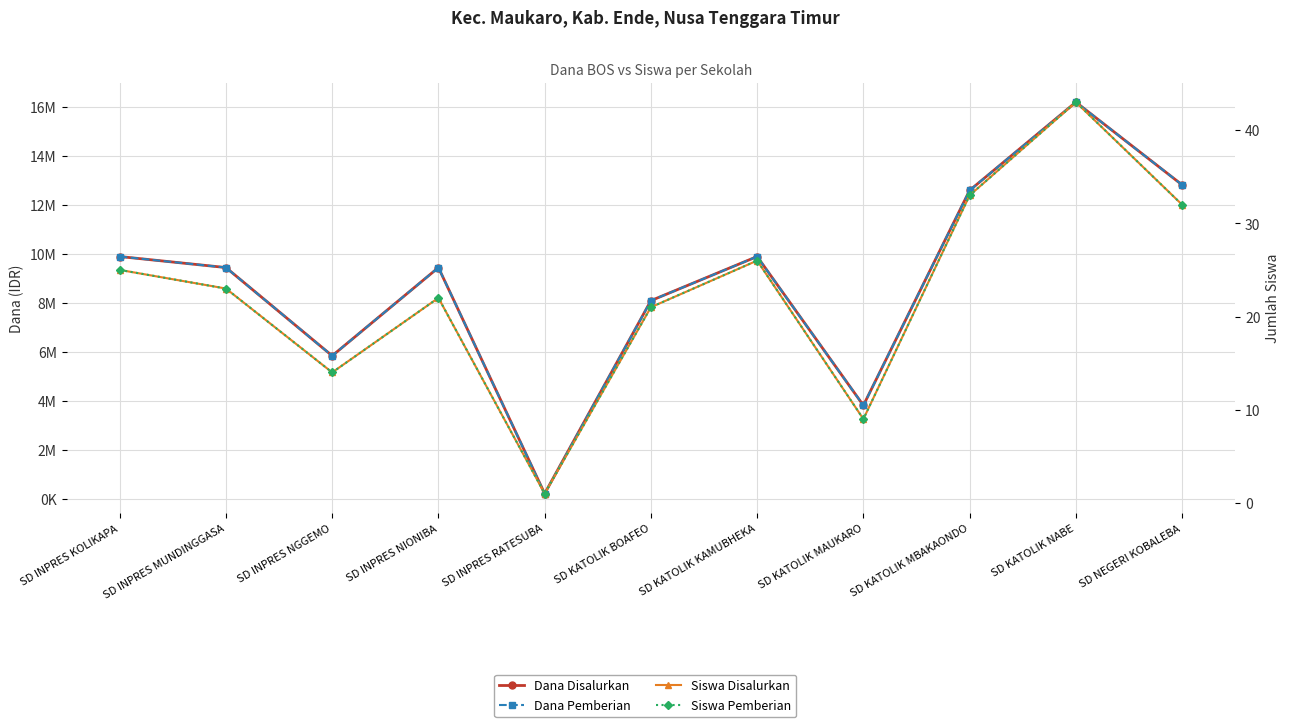

What is the label of the 4th point from the left?

SD INPRES NIONIBA